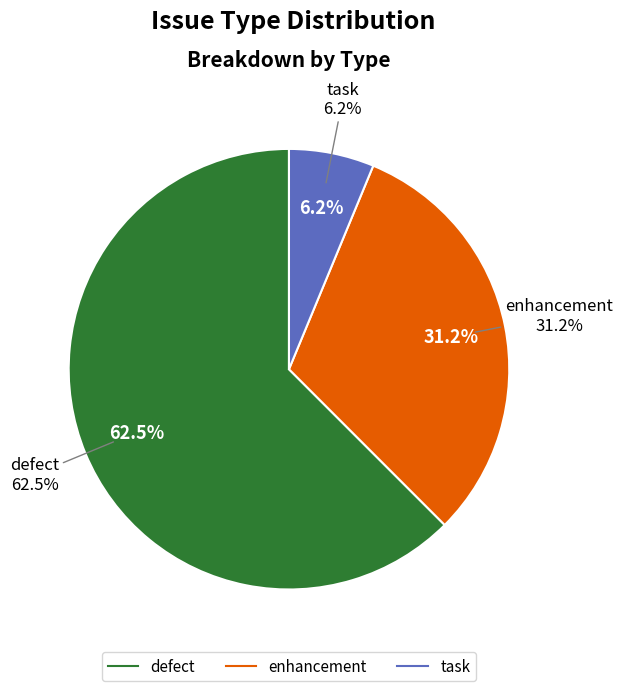

What is the largest slice in the pie chart?

defect